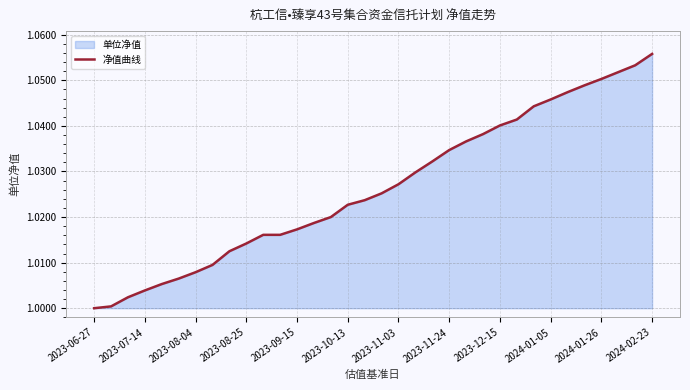

Which label corresponds to the largest value in the chart?

2024-02-23